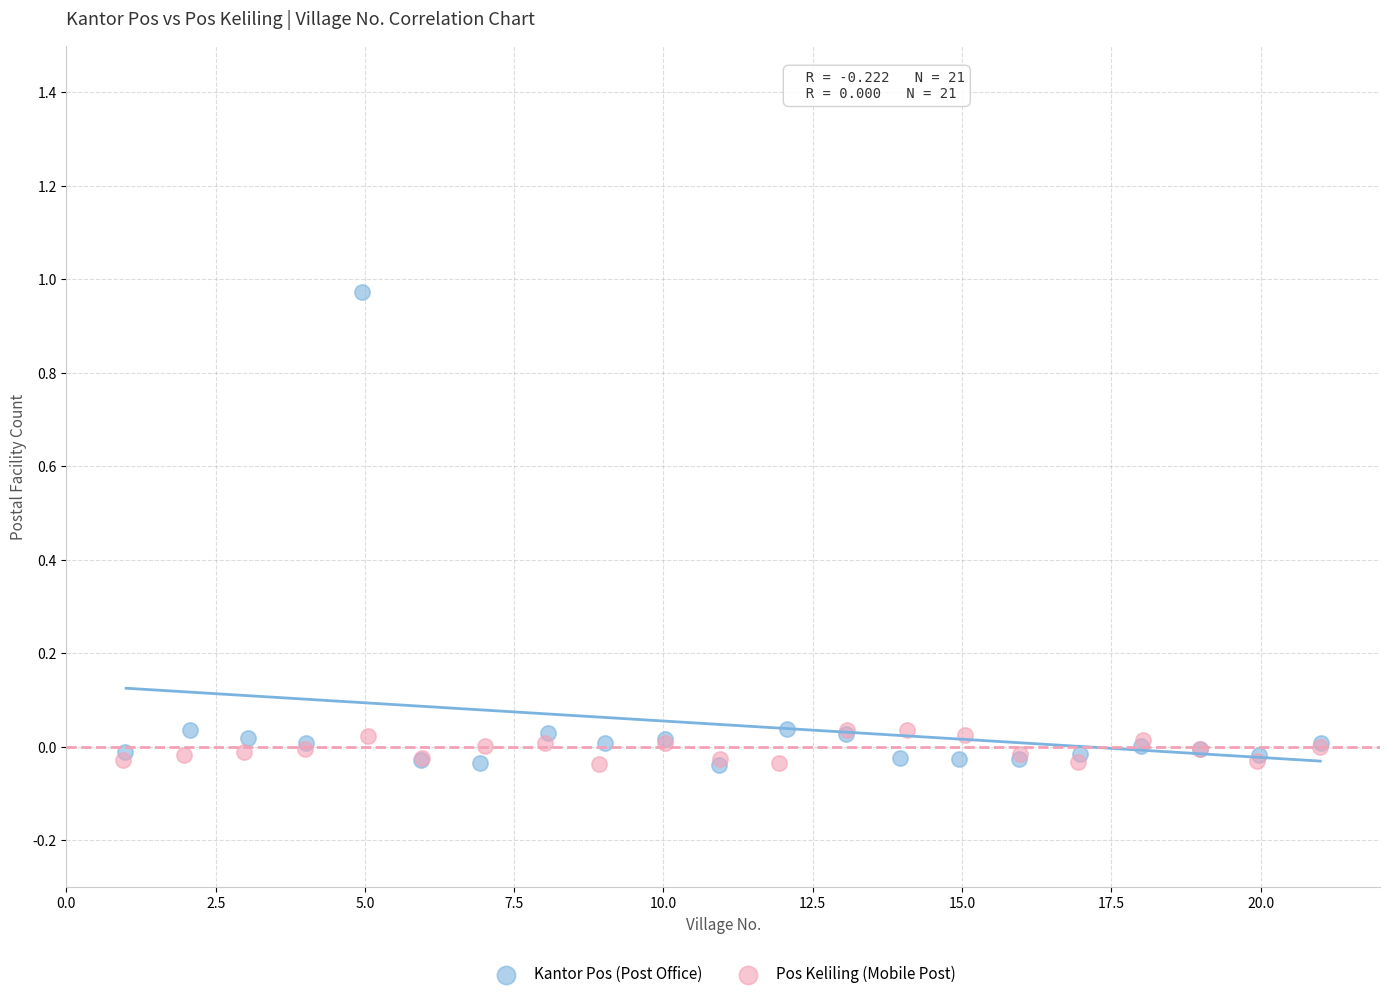

Which series has the largest Y range (max minus min)?

Kantor Pos (Post Office)